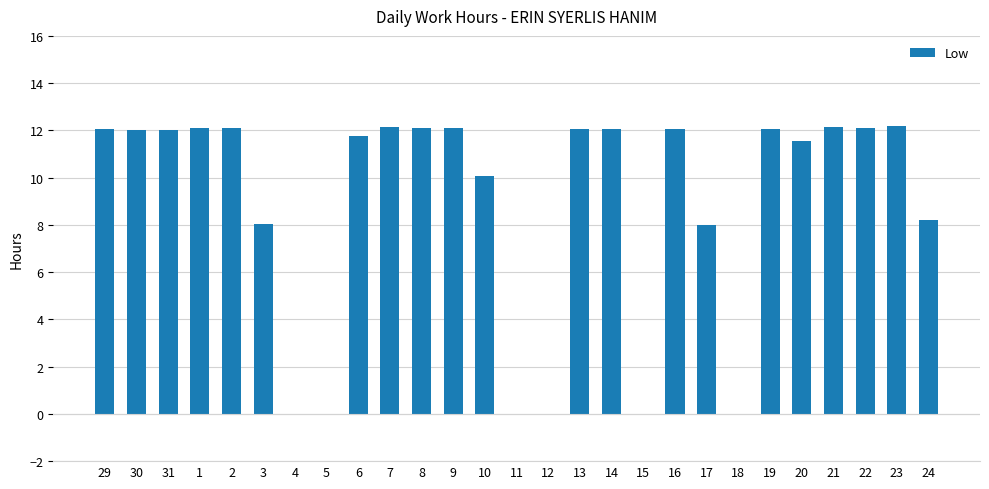

Count the number of categories in the chart.

27